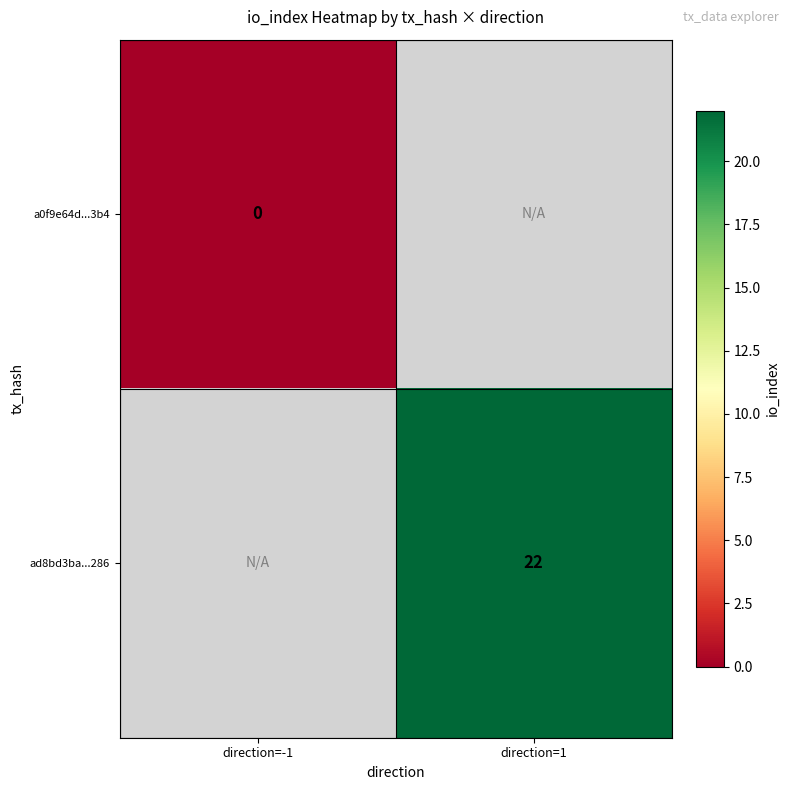

Is the value of a0f9e64d...3b4 at direction=-1 greater than the value of ad8bd3ba...286 at direction=1?

No